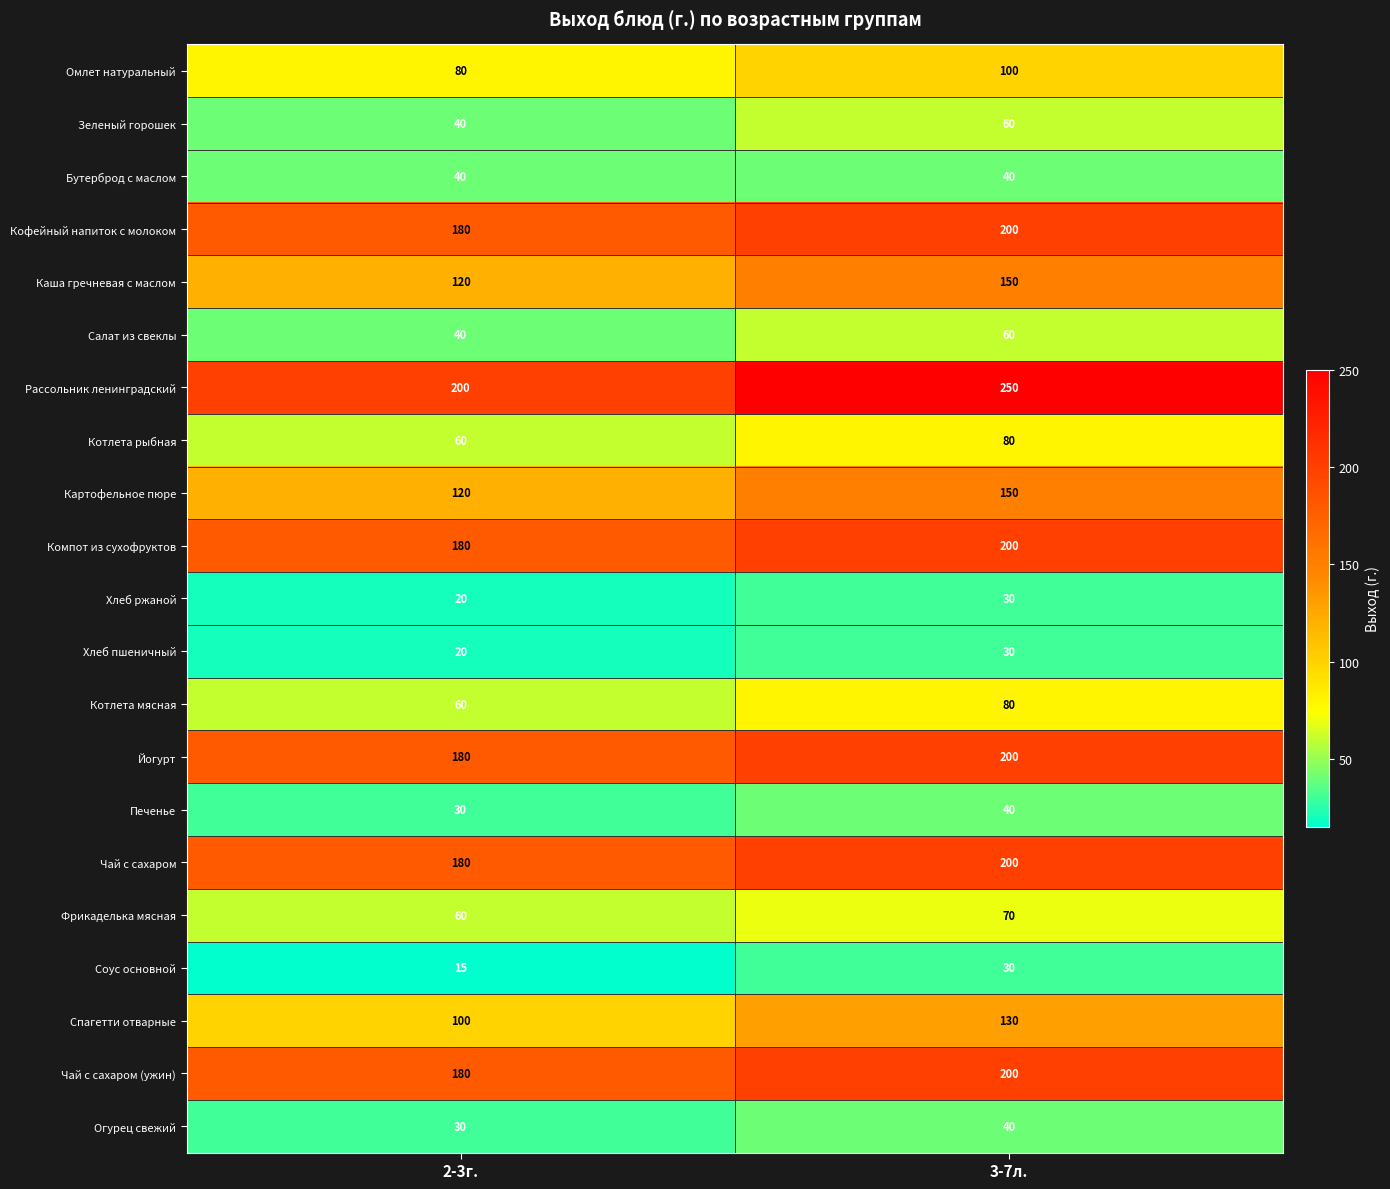

What is the minimum value shown in the chart?

15